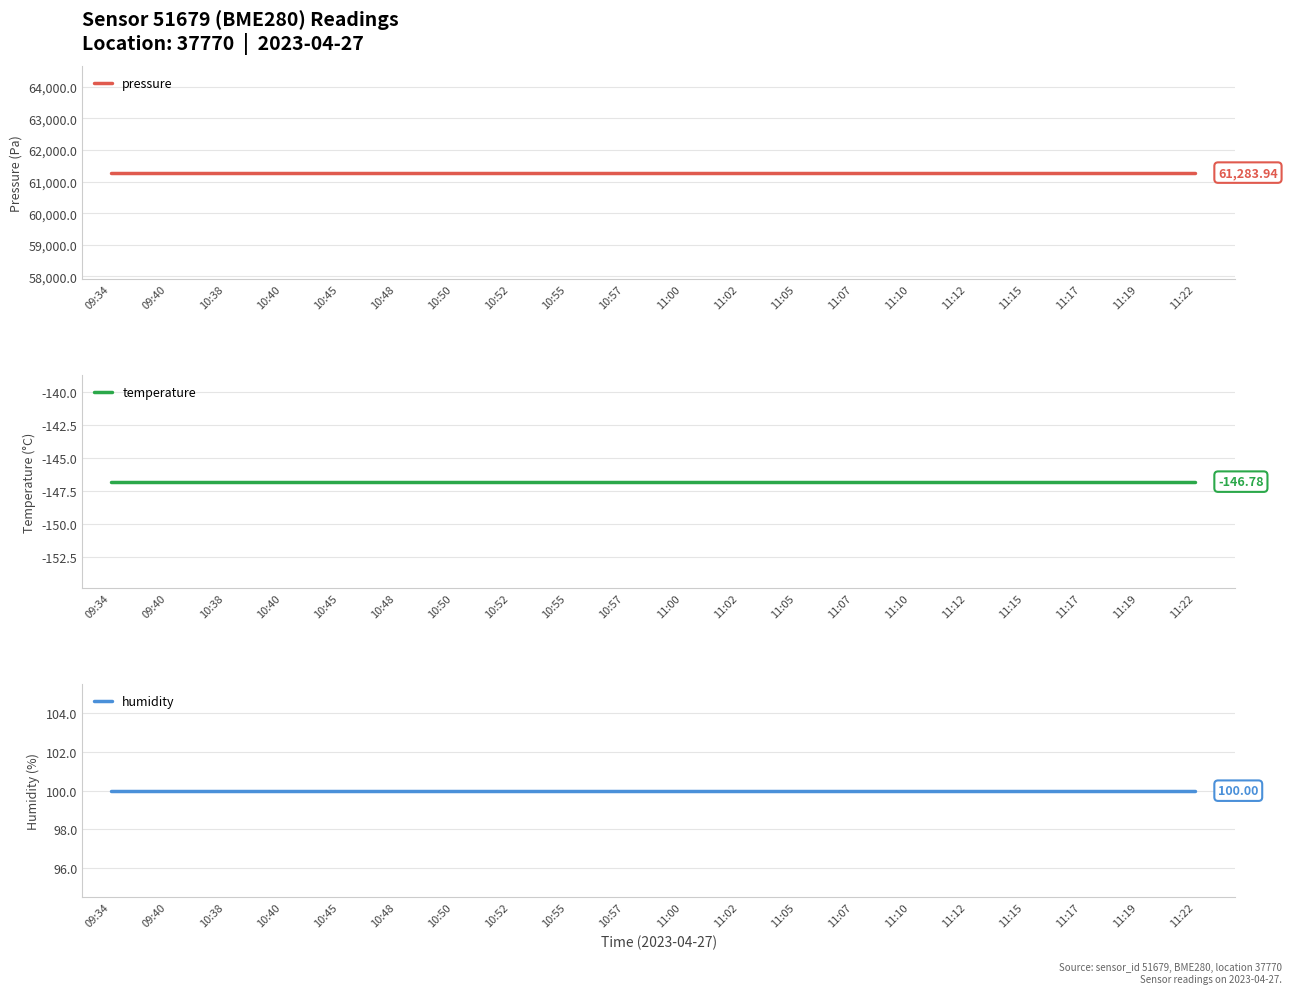

True or false: humidity and temperature intersect in this chart.

False